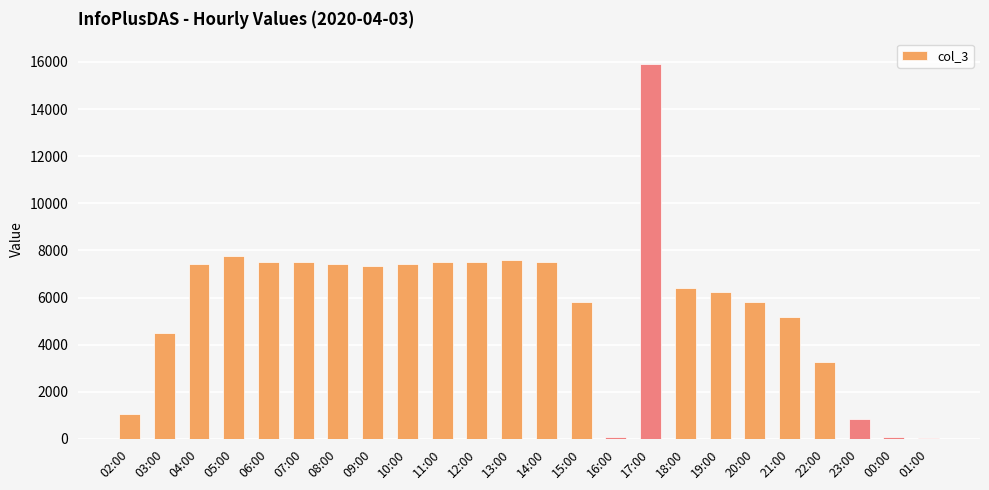

Is it true that the value at 07:00 is 7518?

True